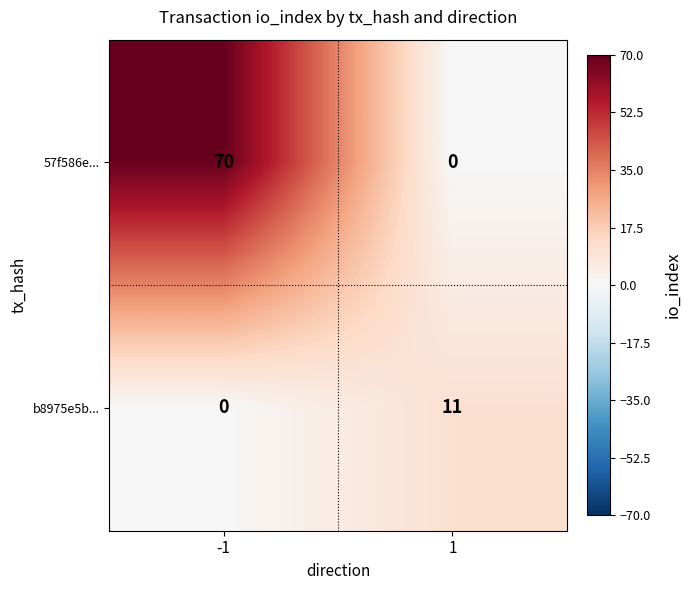

What is the difference between the maximum and minimum values in the 57f586e... series?

70